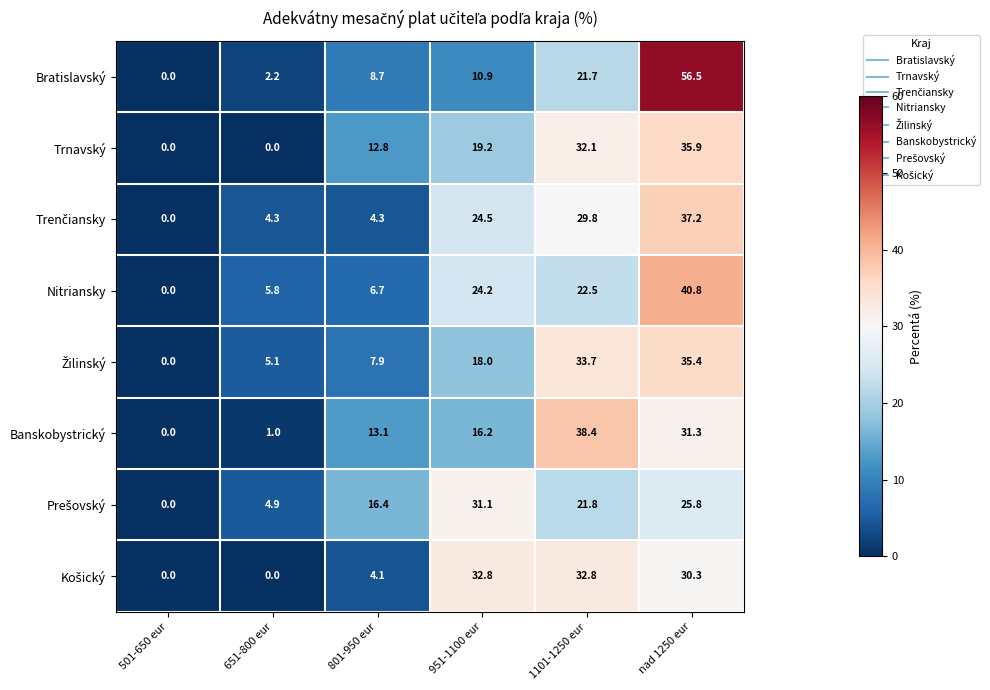

What is the approximate value of Trnavský at nad 1250 eur?

35.9